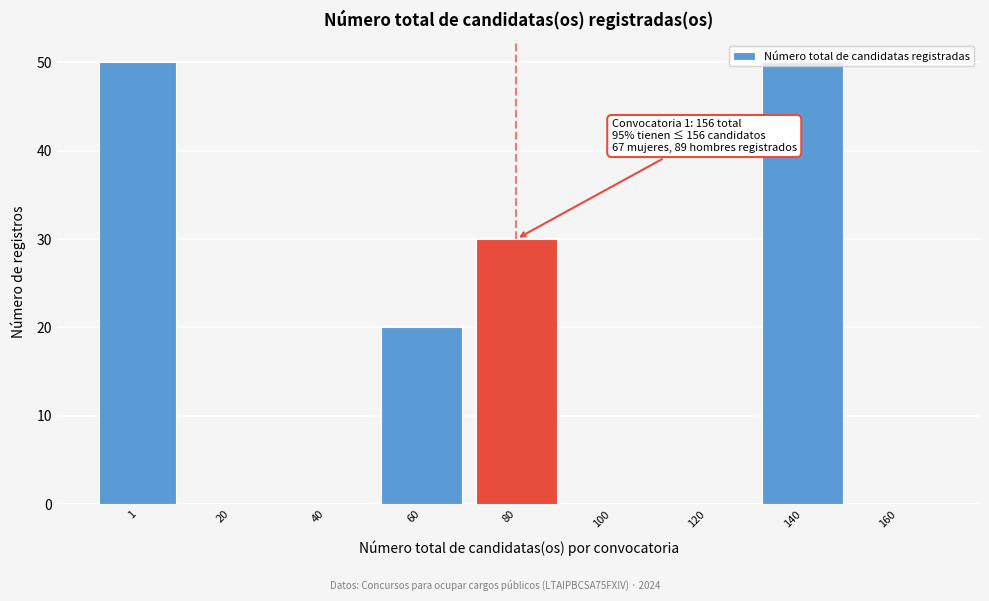

What is the greatest value displayed?

50